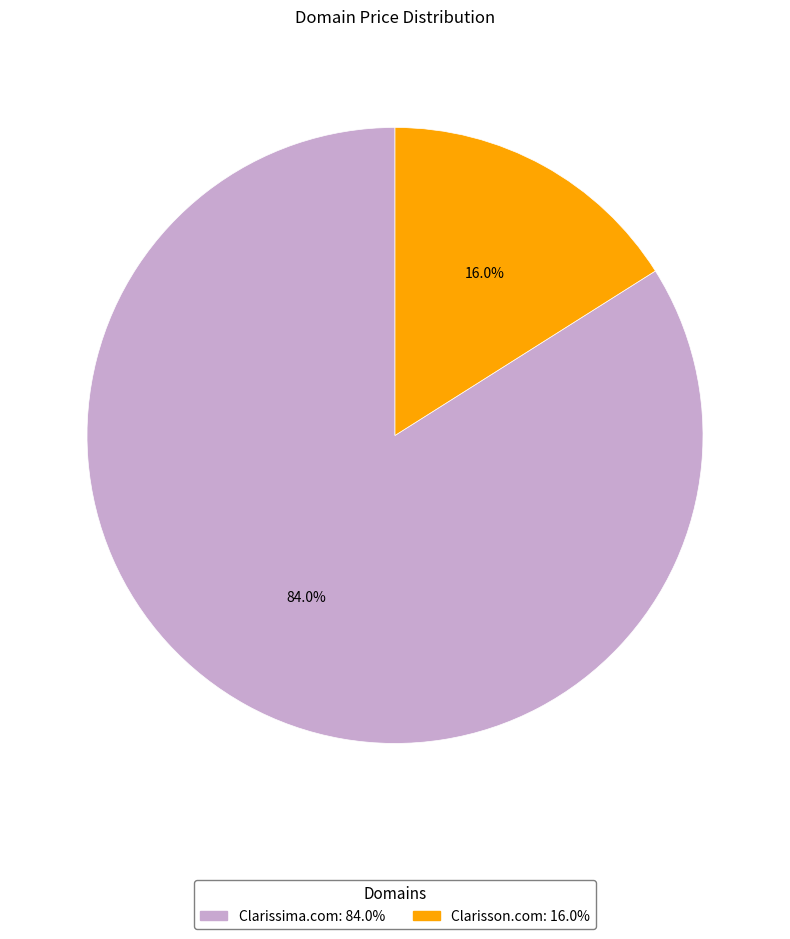

Combined, do Clarissima.com and Clarisson.com account for over 50%?

Yes